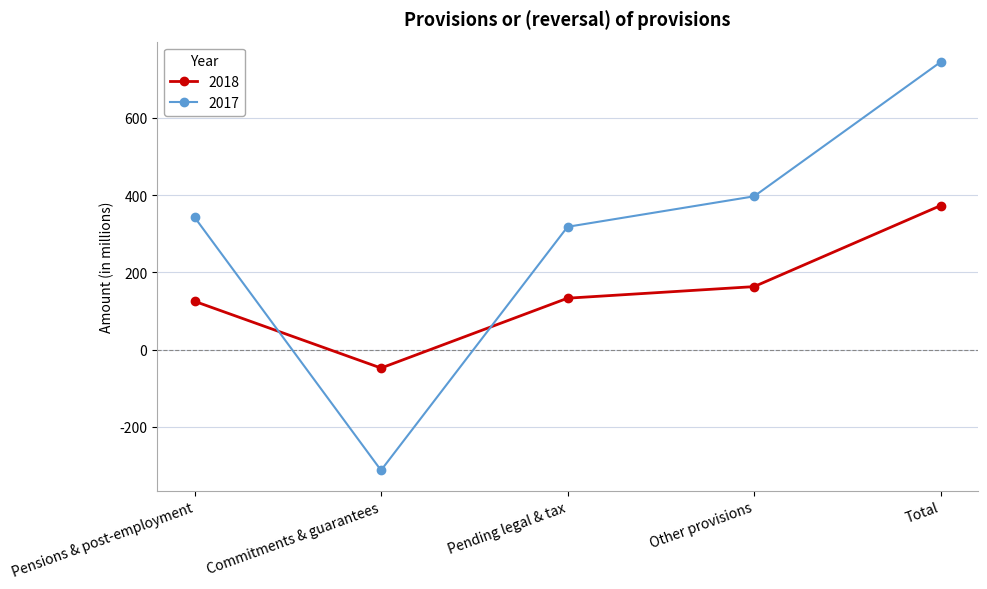

What is the difference between the highest and lowest values at Commitments & guarantees?

265